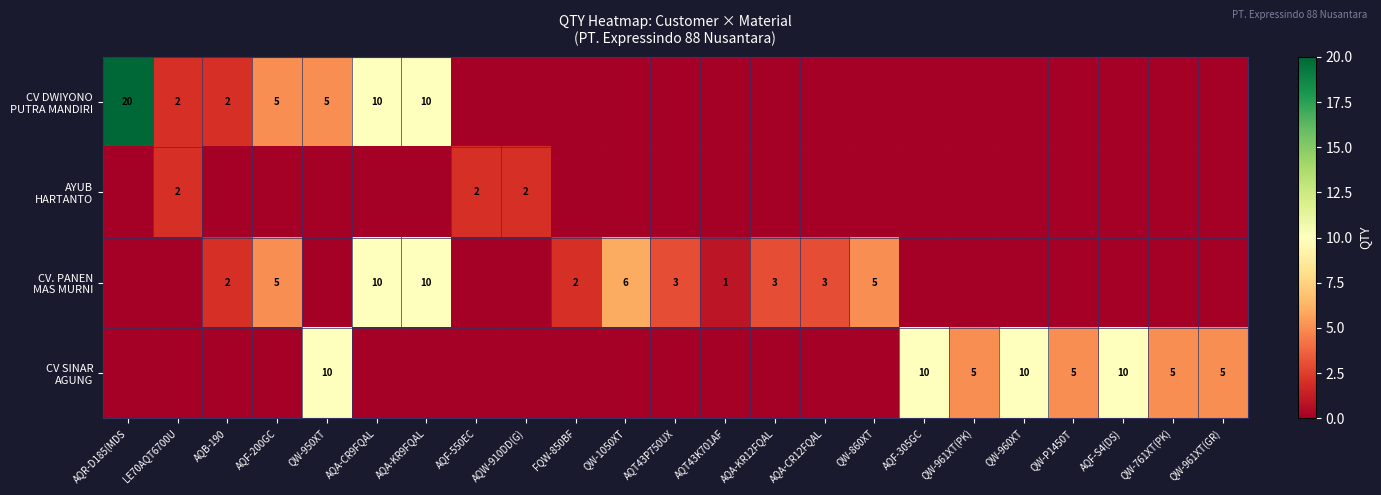

Rank the categories by CV SINAR AGUNG value from highest to lowest.

QW-950XT, AQF-305GC, QW-960XT, AQF-S4(DS), QW-961XT(PK), QW-P1450T, QW-761XT(PK), QW-961XT(GR), AQR-D185(MDS, LE70AQT6700U, AQB-190, AQF-200GC, AQA-CR9FQAL, AQA-KR9FQAL, AQF-550EC, AQW-910DD(G), FQW-850BF, QW-1050XT, AQT43P750UX, AQT43K701AF, AQA-KR12FQAL, AQA-CR12FQAL, QW-860XT